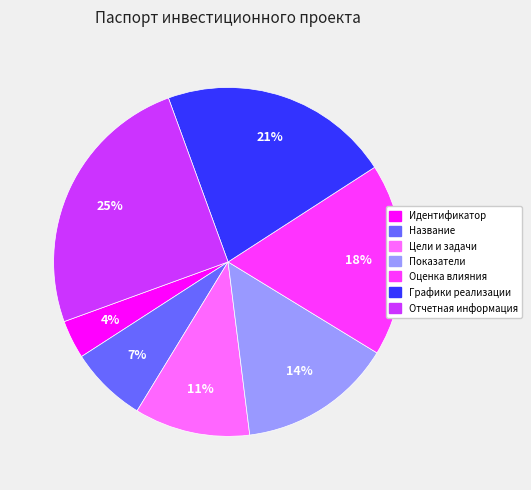

Count the number of slices in the pie.

7